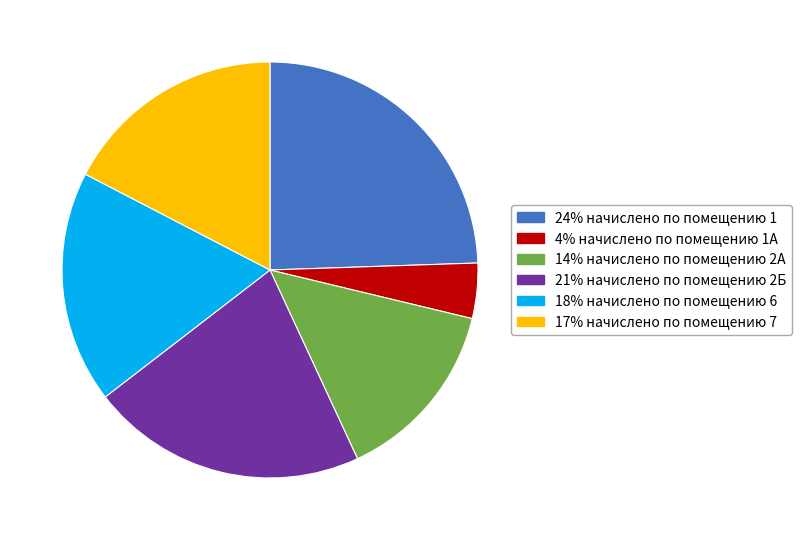

Does any single category account for the majority?

No